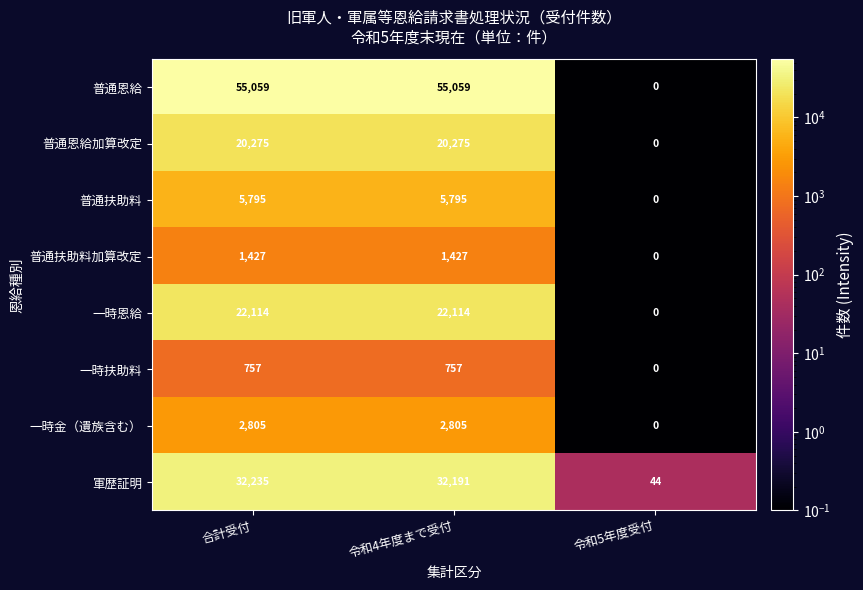

Rank the series by their maximum value, from lowest to highest.

一時扶助料, 普通扶助料加算改定, 一時金（遺族含む）, 普通扶助料, 普通恩給加算改定, 一時恩給, 軍歴証明, 普通恩給